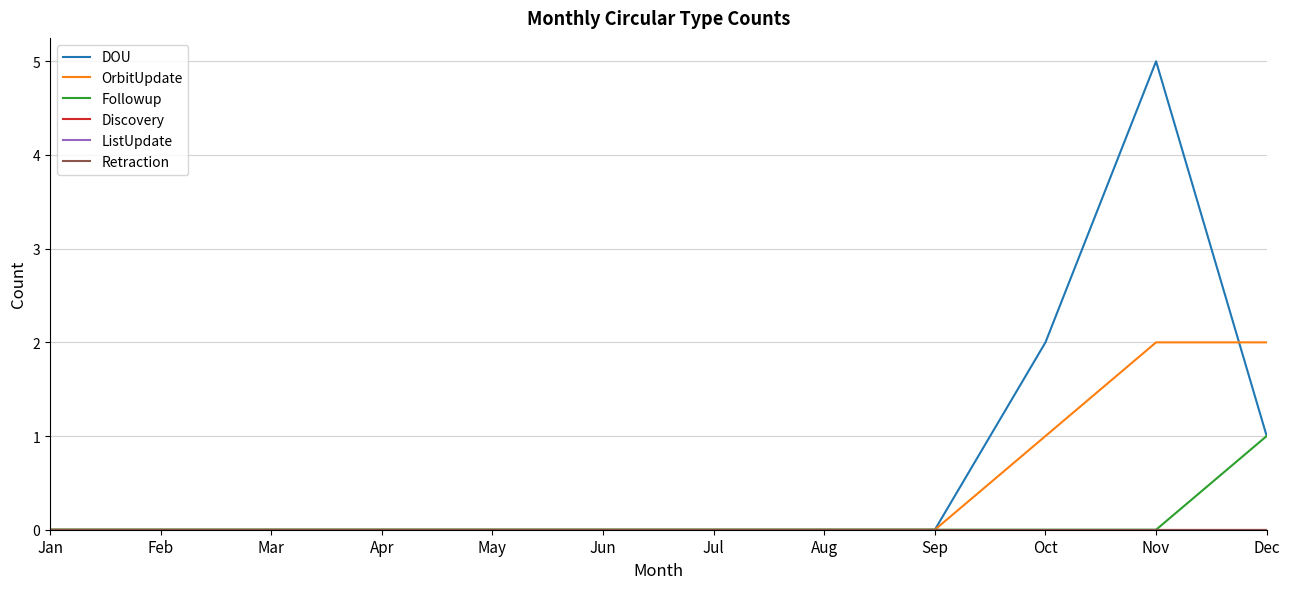

At Sep, list the series in order from largest to smallest.

DOU, OrbitUpdate, Followup, Discovery, ListUpdate, Retraction